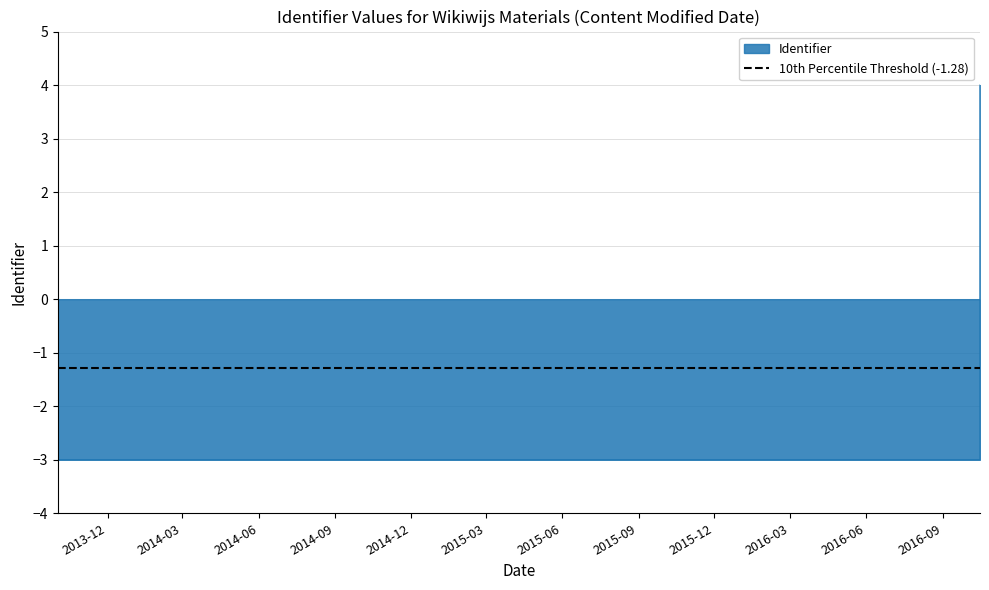

True or false: the data has more than 2 interior local peaks.

False